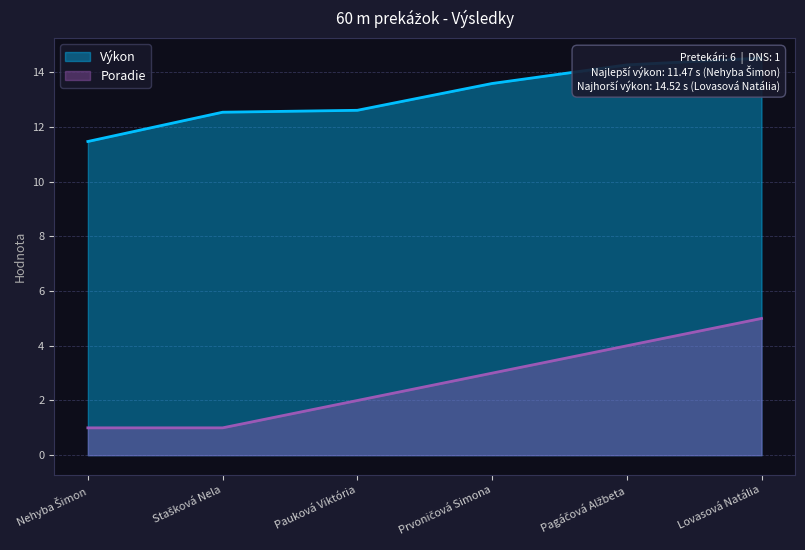

Read the Poradie value at Lovasová Natália.

5